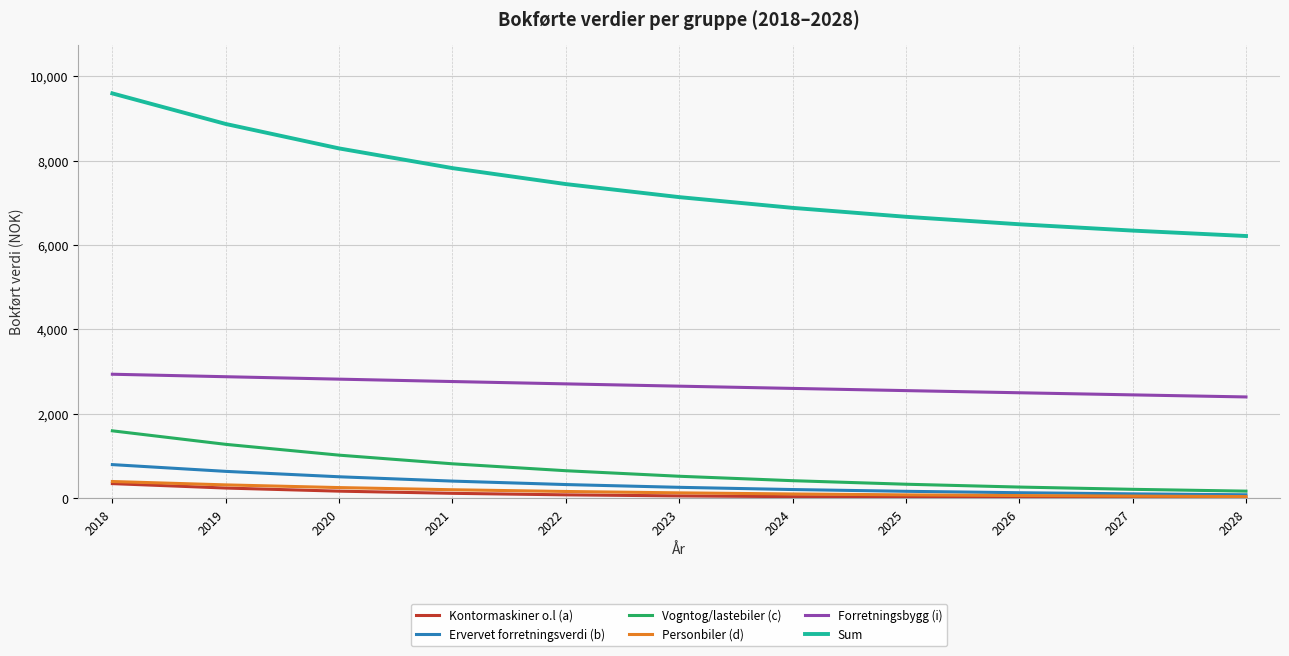

What is the sum of the Personbiler (d) values at 2019 and 2020?

576.0